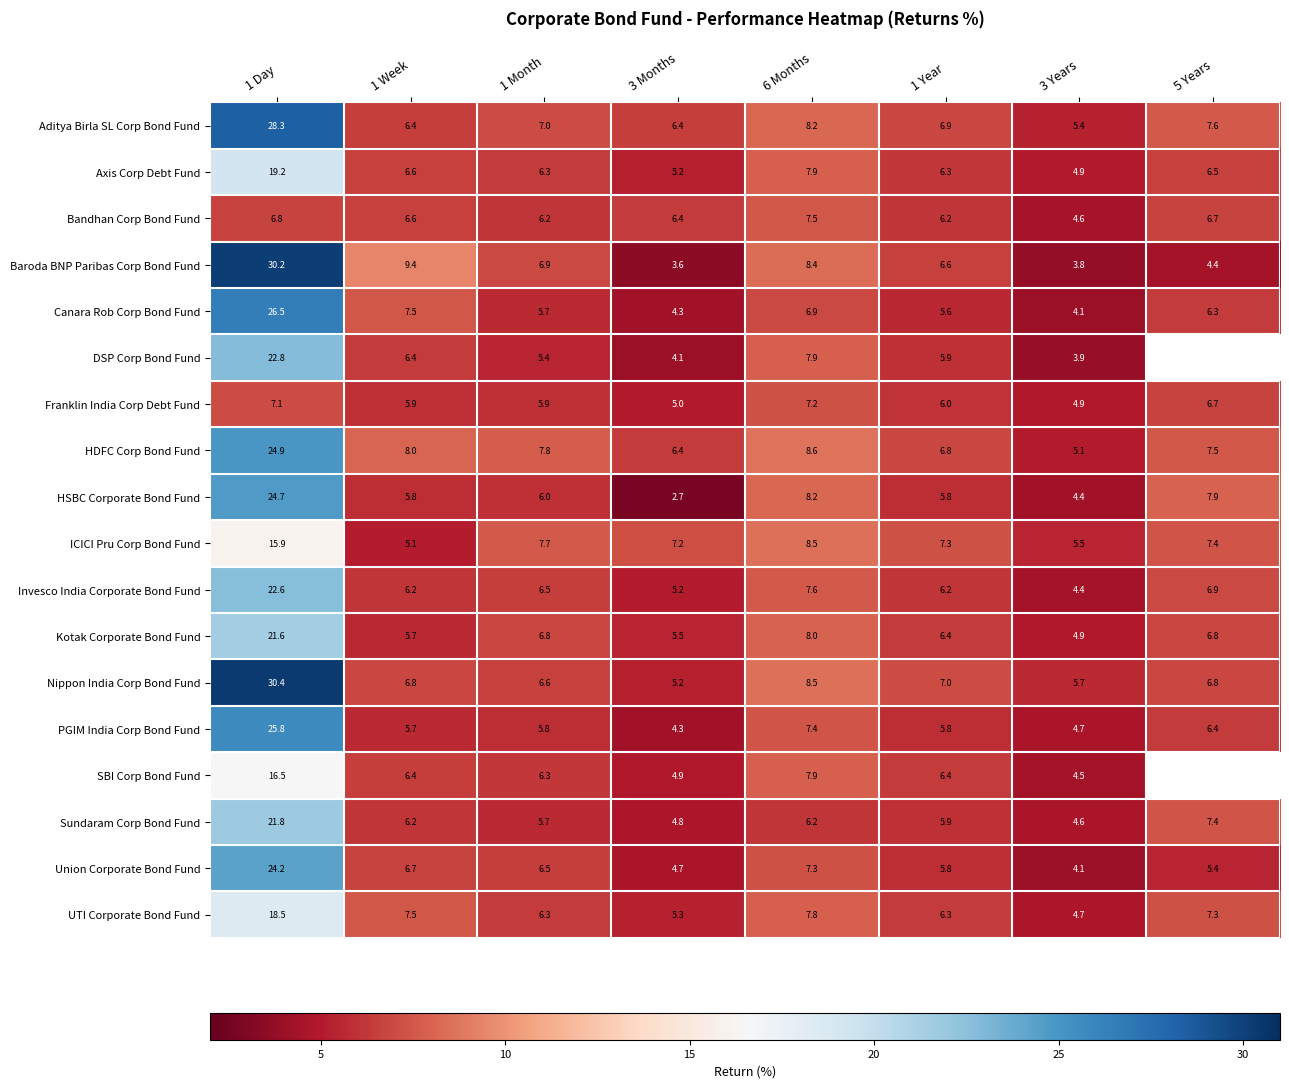

How many data points in HSBC Corporate Bond Fund are less than 6?

4